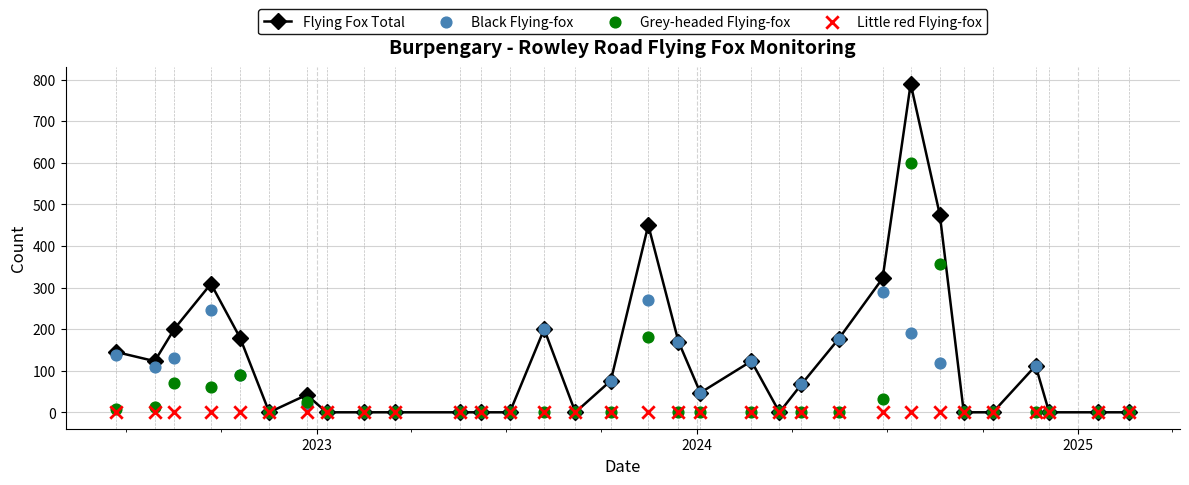

True or false: Flying Fox Total has more than 0 interior local peaks.

True